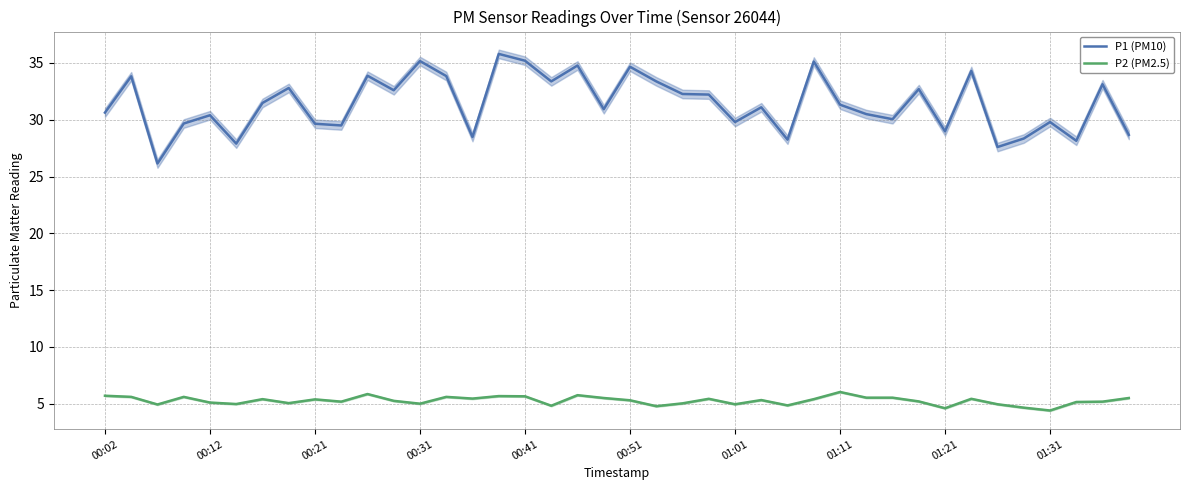

True or false: P1 (PM10) and P2 (PM2.5) cross at least once.

False